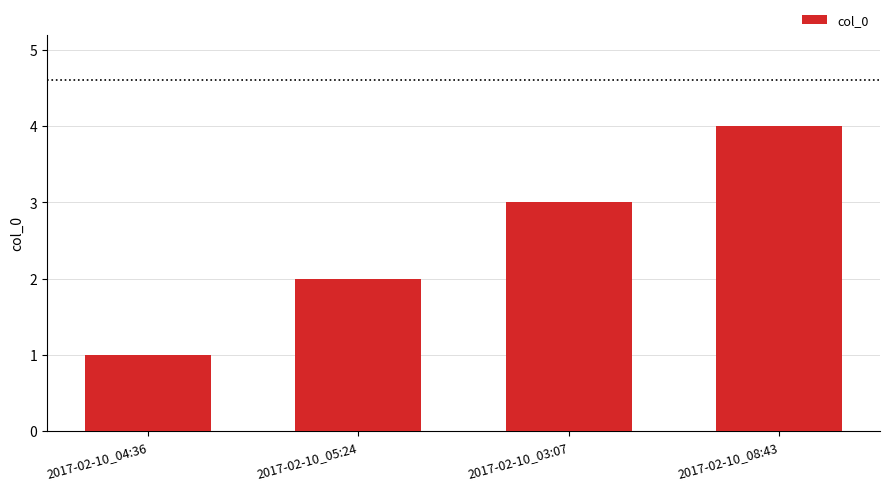

What is the label of the 1st bar from the left?

2017-02-10_04:36